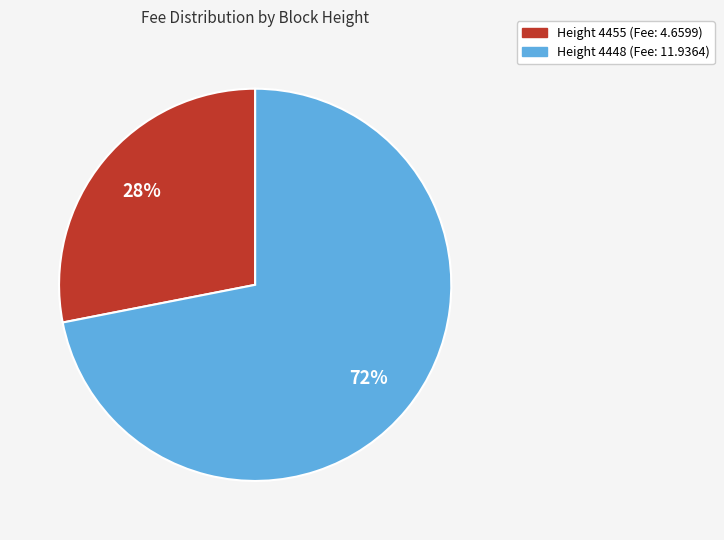

Does any single category account for the majority?

Yes